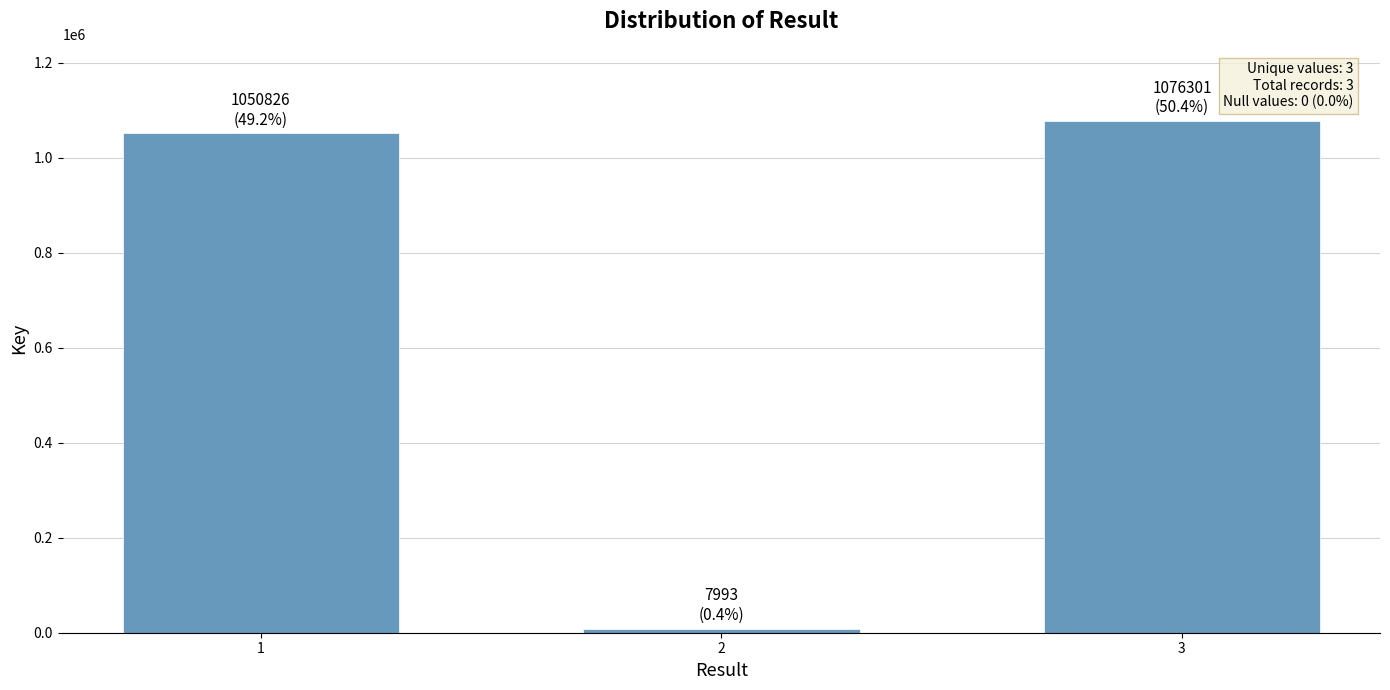

Approximately how many times larger is the value at 3 compared to 1?

1.0